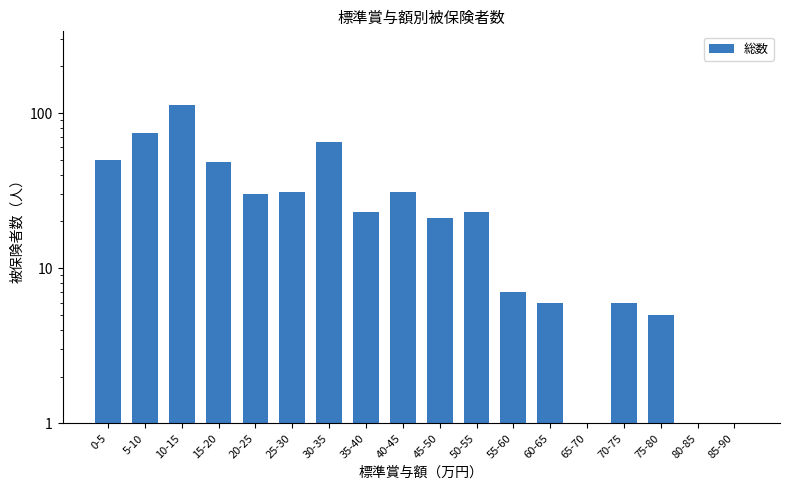

Is it true that the value at 40-45 is 14.6?

False